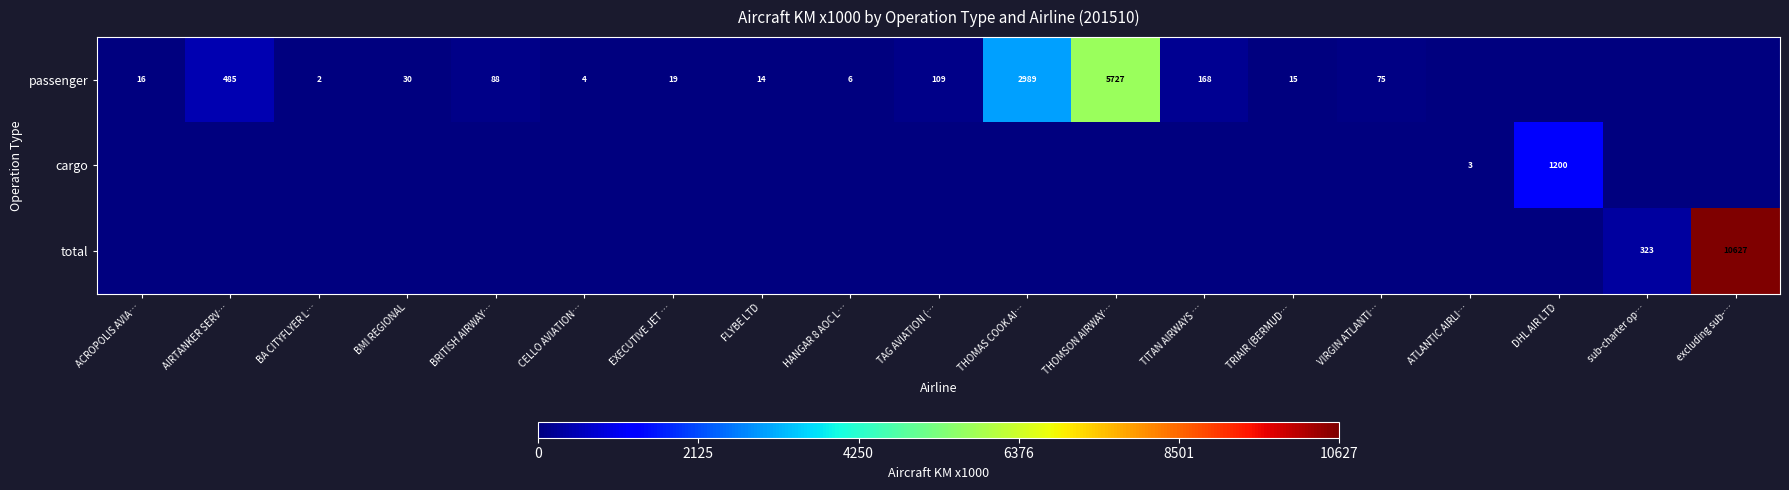

What is the sum of the passenger values at THOMSON AIRWAY… and BMI REGIONAL?

5757